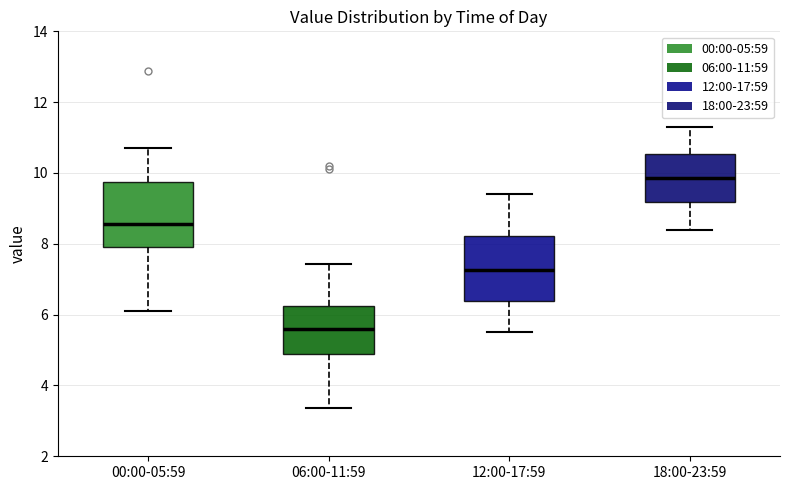

Where does the upper whisker of the box for 00:00-05:59 end on the y-axis? The values are not printed on the chart, so give them approximately, as read against the axis.

10.8